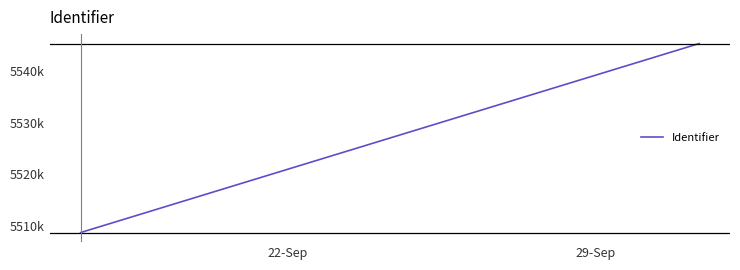

What is the smallest value displayed?

5508741